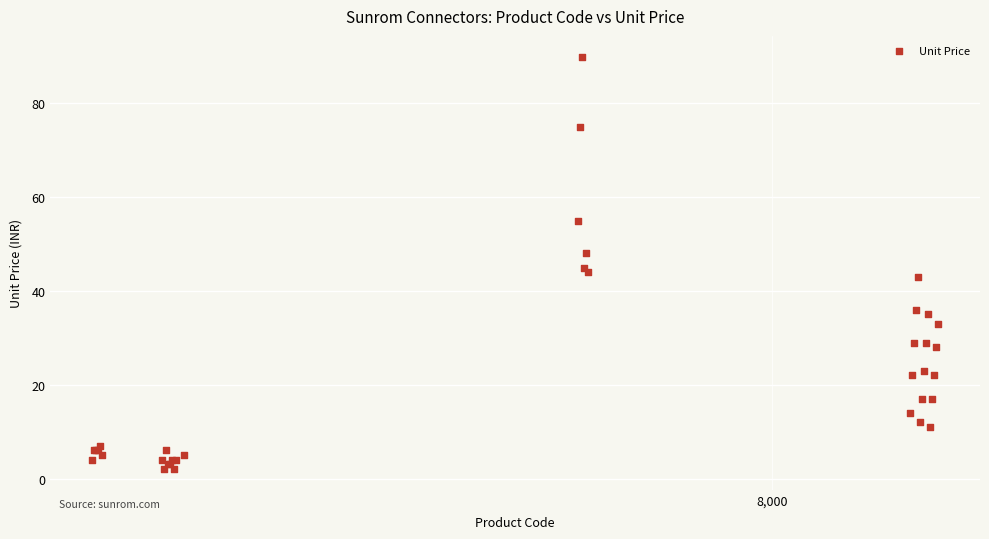

What Y value in the scatter plot is closest to 46?

45